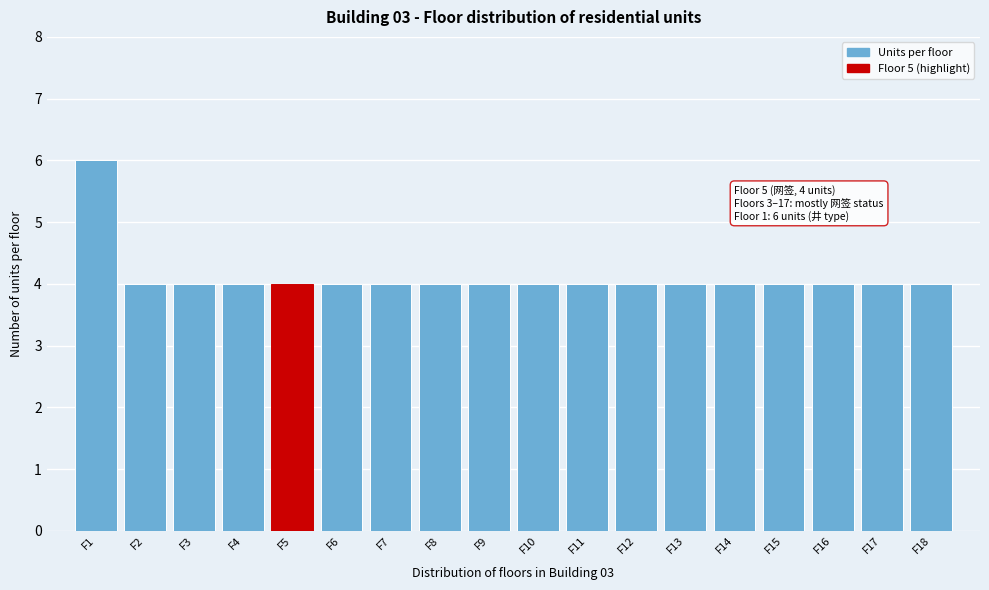

Reading right to left, list all the values displayed in this chart.

F18=4	F17=4	F16=4	F15=4	F14=4	F13=4	F12=4	F11=4	F10=4	F9=4	F8=4	F7=4	F6=4	F5=4	F4=4	F3=4	F2=4	F1=6